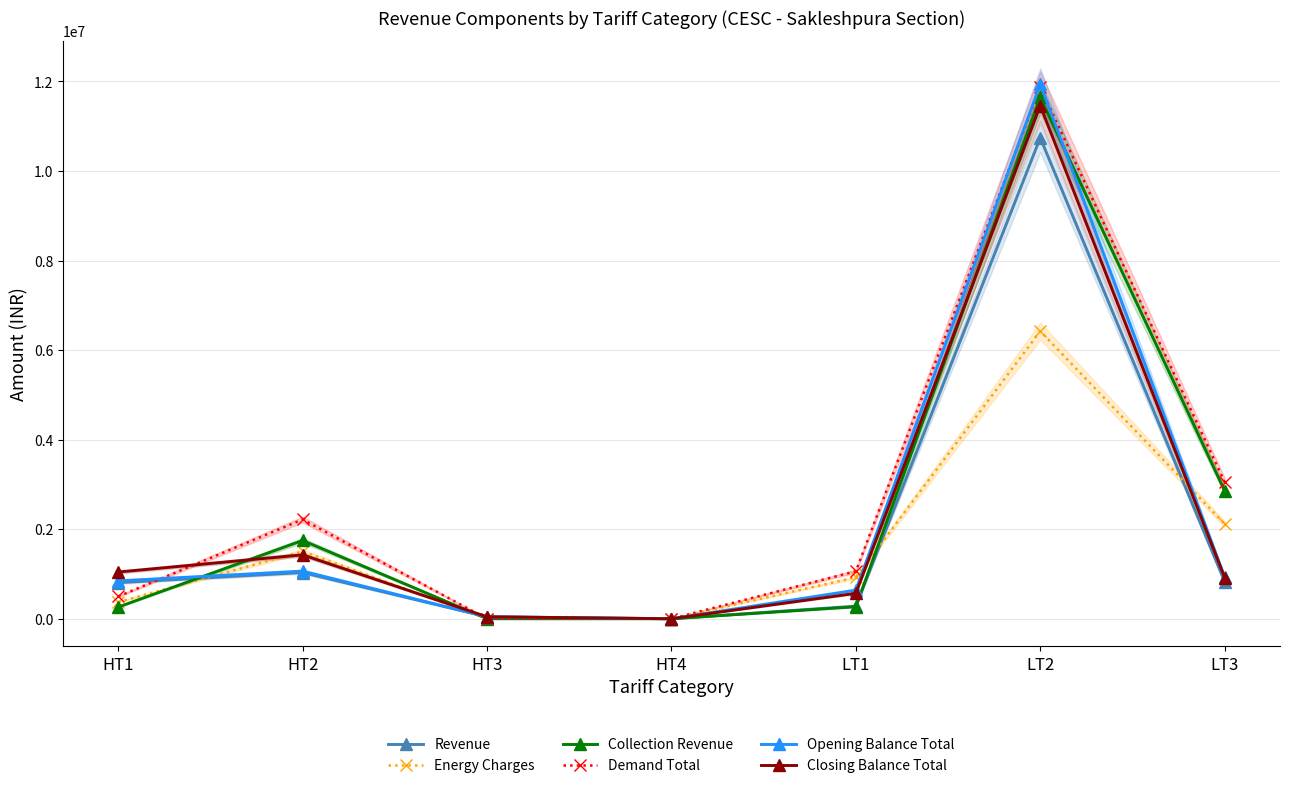

What are all the series names shown in the legend?

Revenue, Energy Charges, Collection Revenue, Demand Total, Opening Balance Total, Closing Balance Total